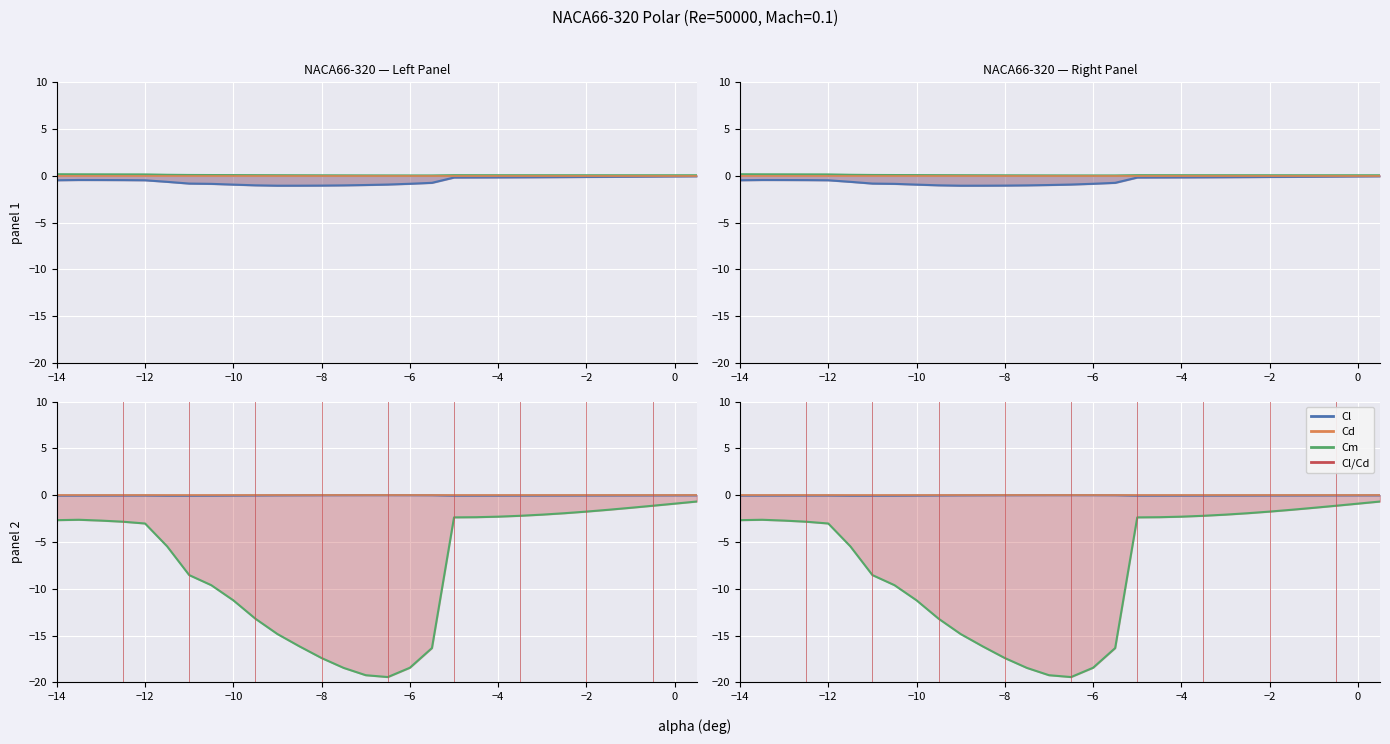

True or false: Cl/Cd and Cd intersect in this chart.

False